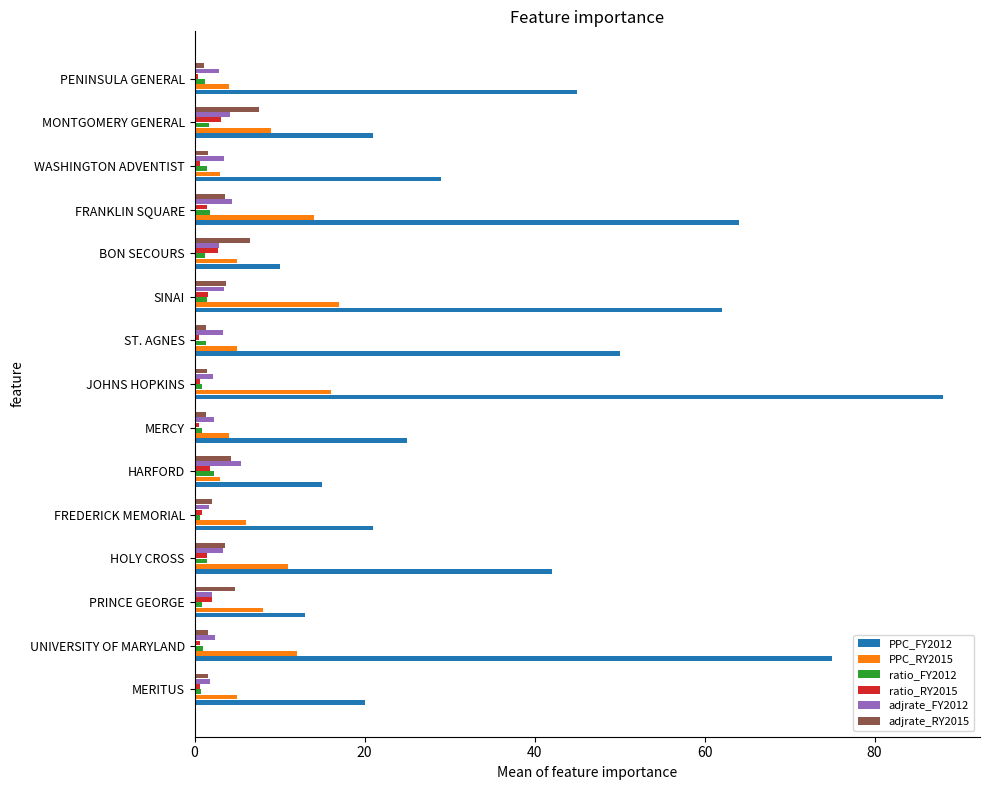

Which series has the widest spread of values?

PPC_FY2012